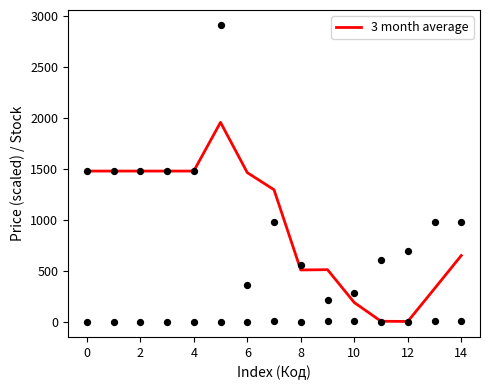

Is it true that 3 month average equals 1481.8 at 0?

True